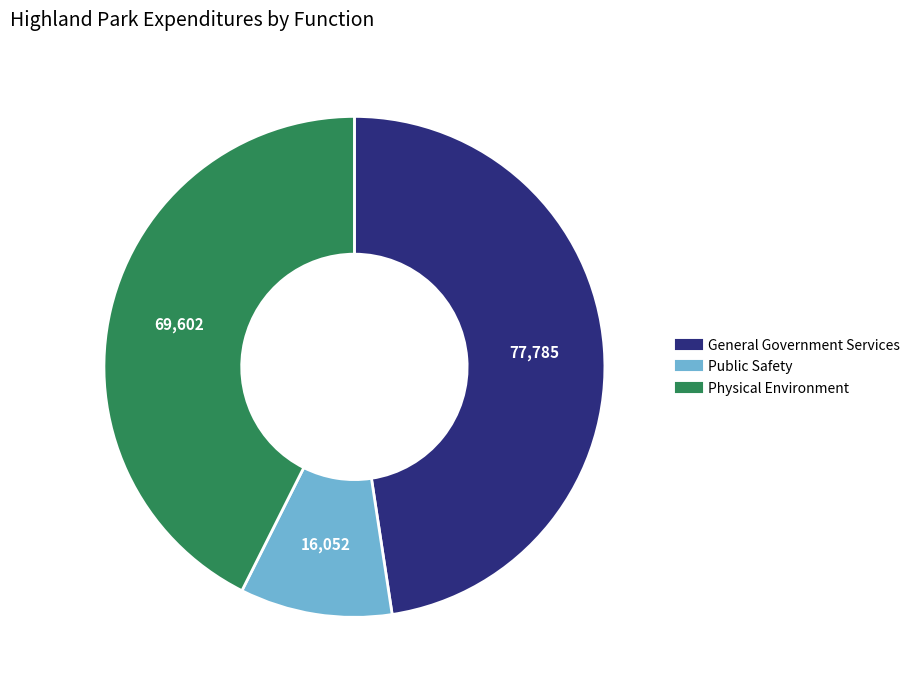

Is there any slice that represents more than half of the pie?

No